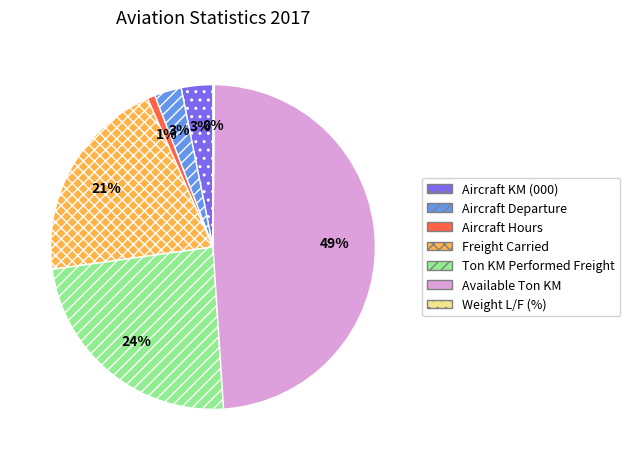

To the nearest percent, what portion does Freight Carried represent?

21%